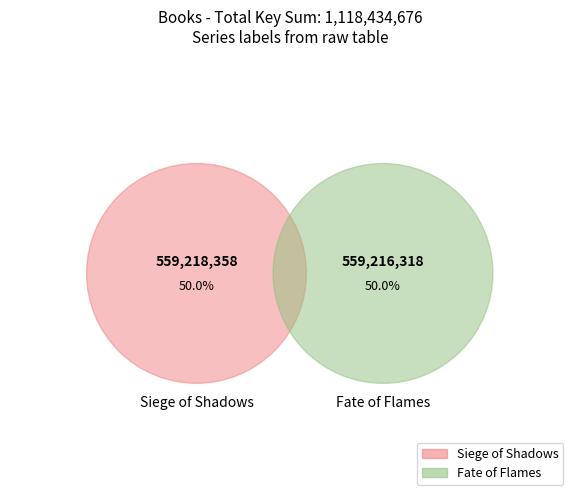

True or false: Siege of Shadows accounts for 50% of the total.

True